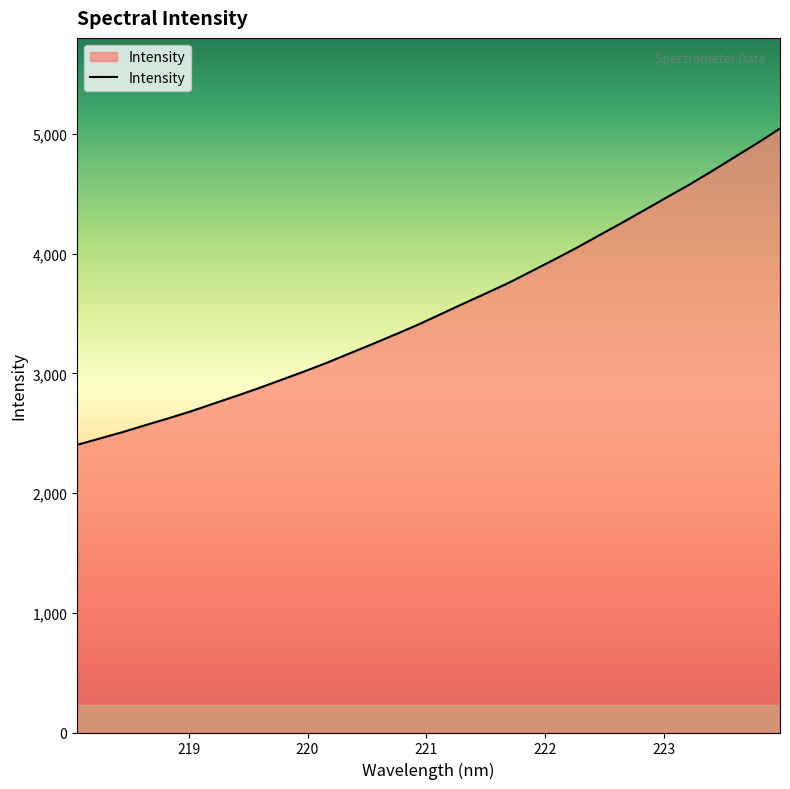

What is the difference between the maximum and minimum values?

2642.2